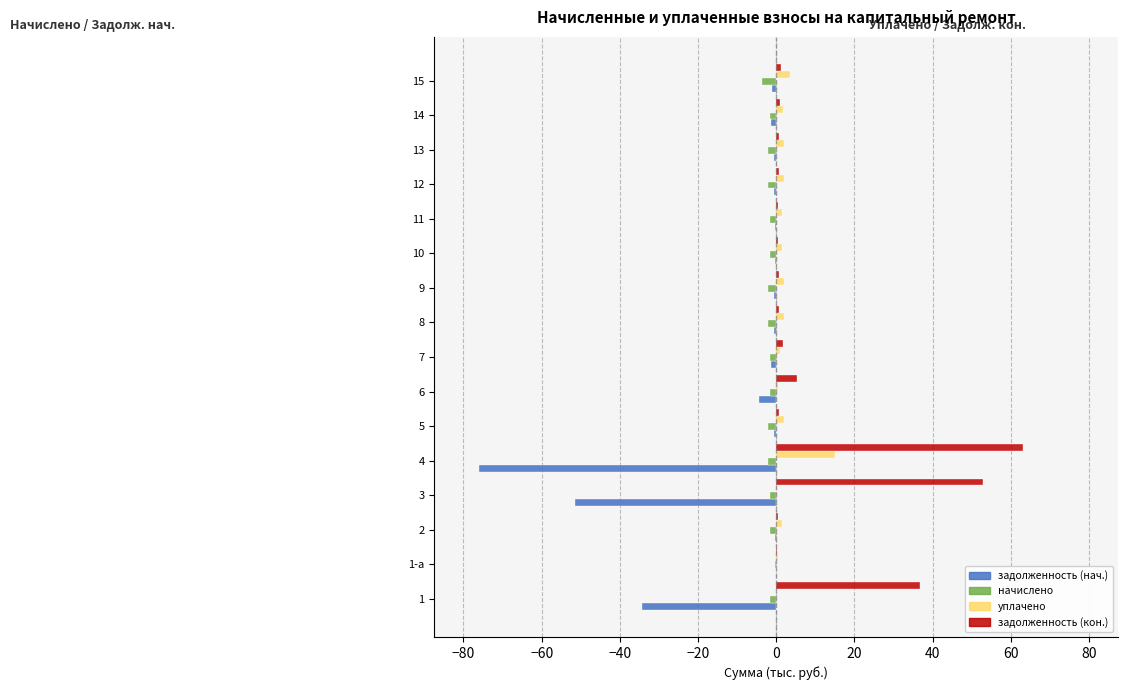

What is the average value of the задолженность (кон.) series?

10.5